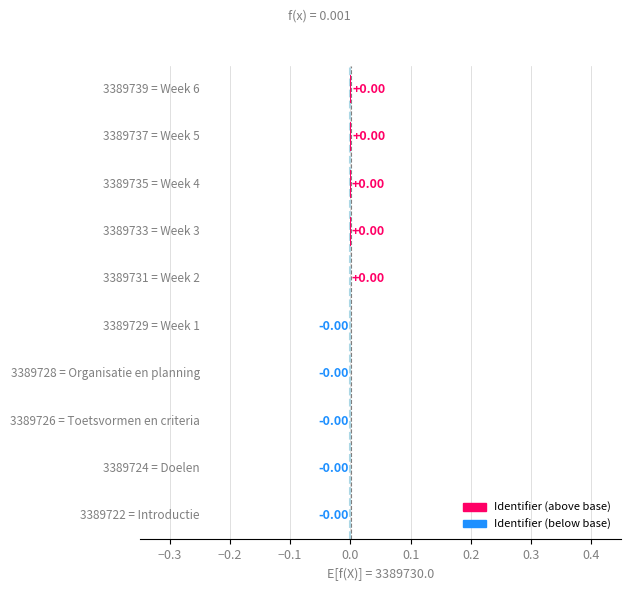

Rank the categories by value from lowest to highest.

Introductie, Doelen, Toetsvormen en criteria, Organisatie en planning, Week 1, Week 2, Week 3, Week 4, Week 5, Week 6